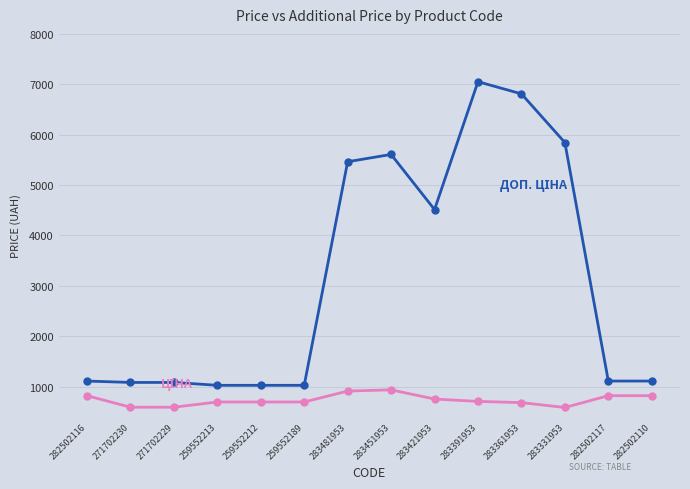

What is the total value across all series at 282502110?

1927.7